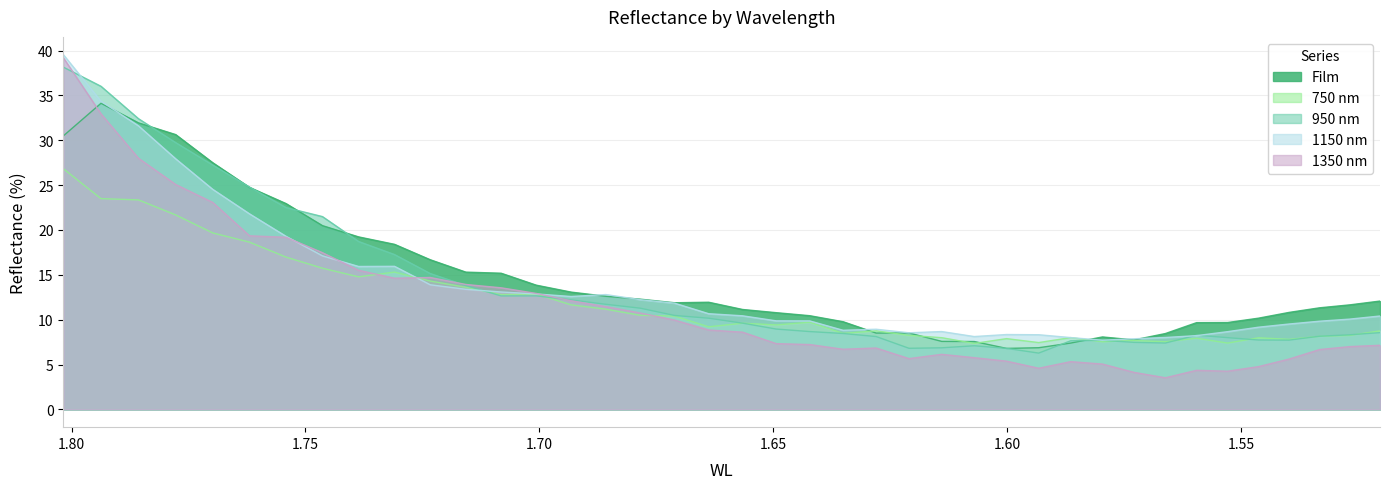

At which label does Film reach its minimum?

1.60010092297789